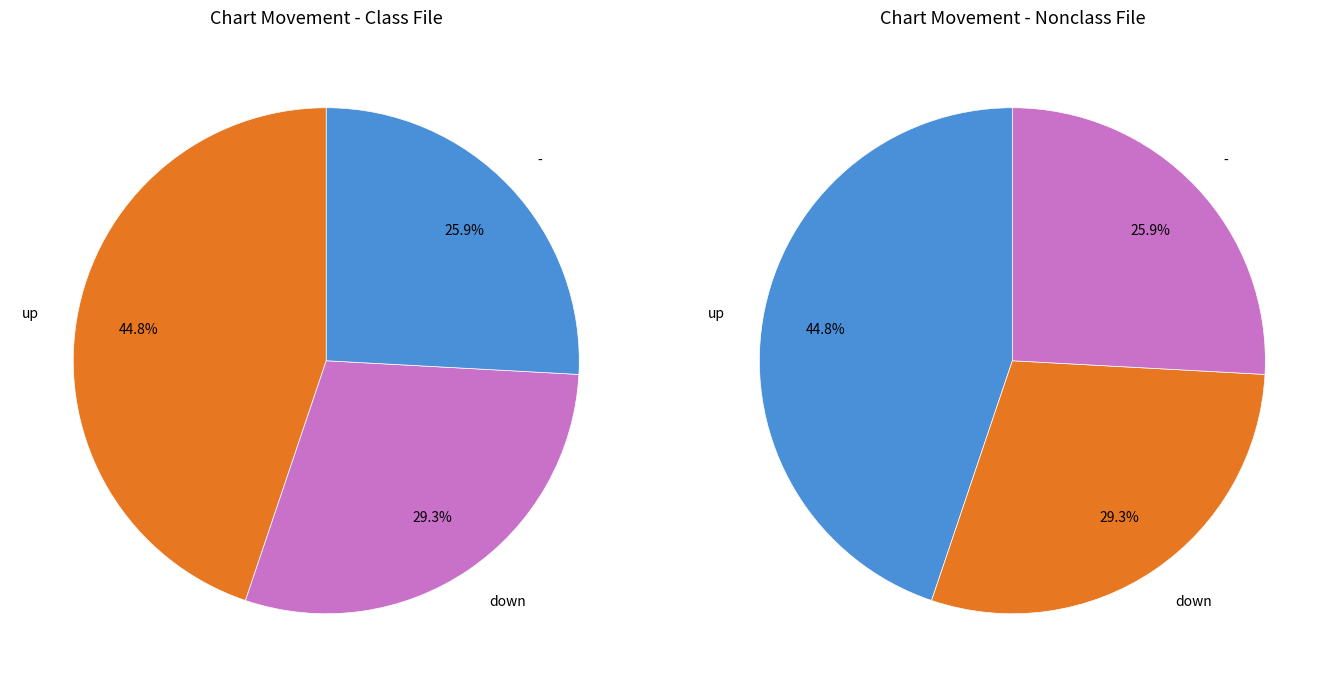

How many slices are in this pie chart?

3